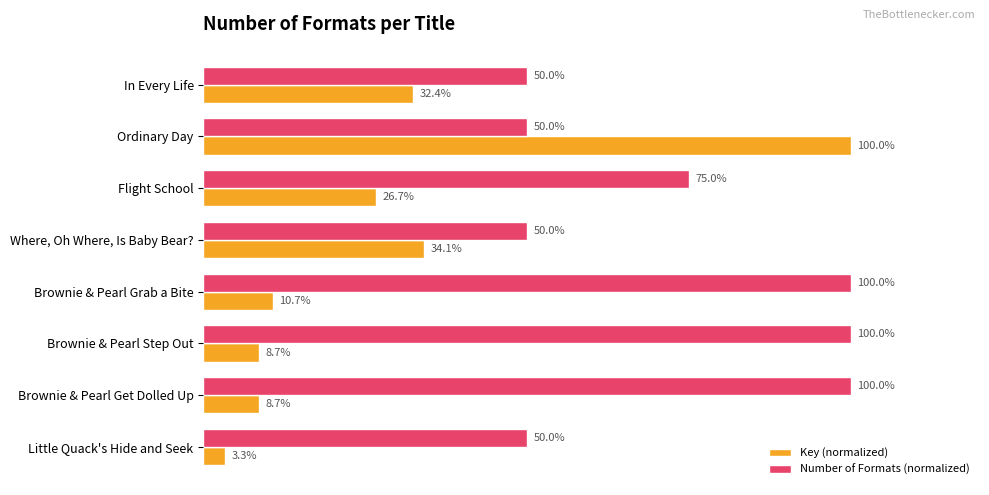

Rank the series at In Every Life from highest to lowest value.

Number of Formats (normalized), Key (normalized)